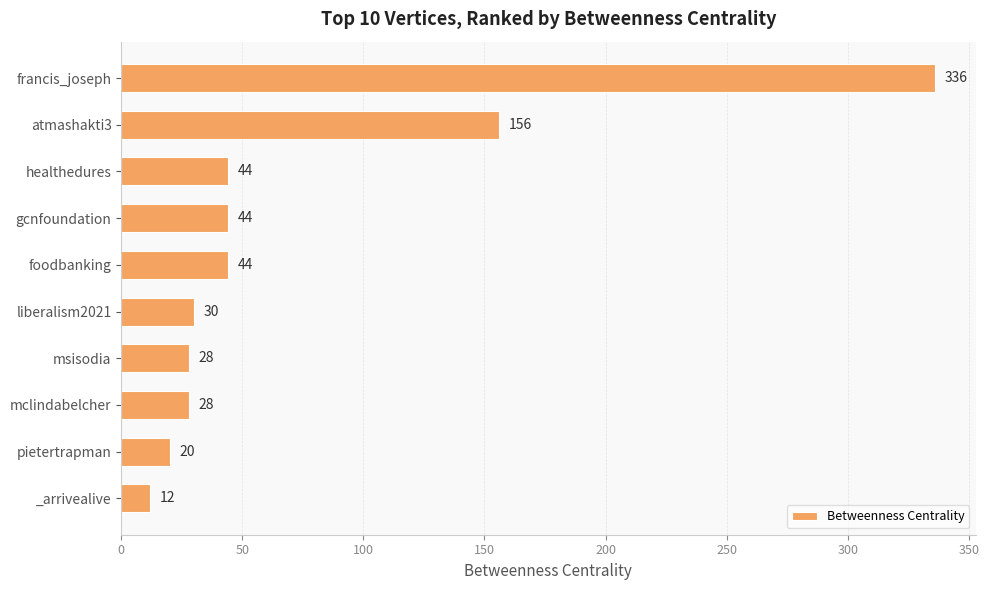

Reading bottom to top, transcribe all the data shown in this chart.

_arrivealive=12	pietertrapman=20	mclindabelcher=28	msisodia=28	liberalism2021=30	foodbanking=44	gcnfoundation=44	healthedures=44	atmashakti3=156	francis_joseph=336